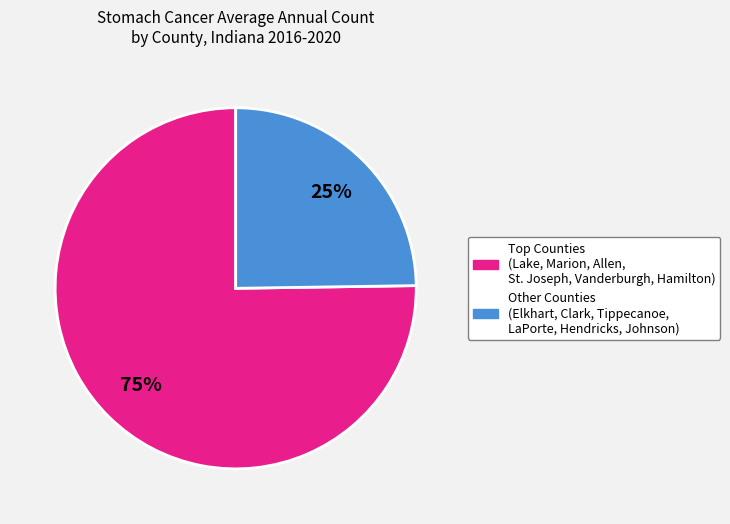

Does any single category account for the majority?

Yes